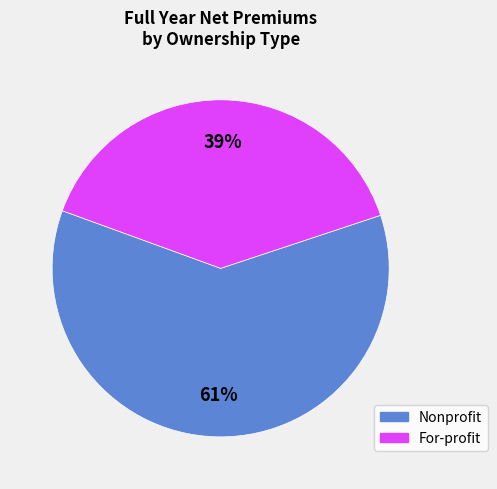

Is there a majority slice in this chart?

Yes